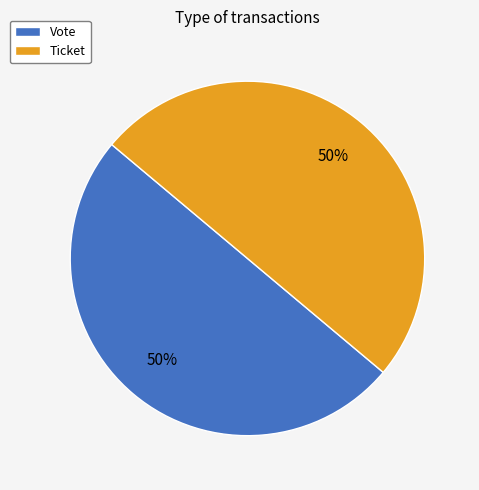

What percentage is the Vote slice, to the nearest percent?

50%